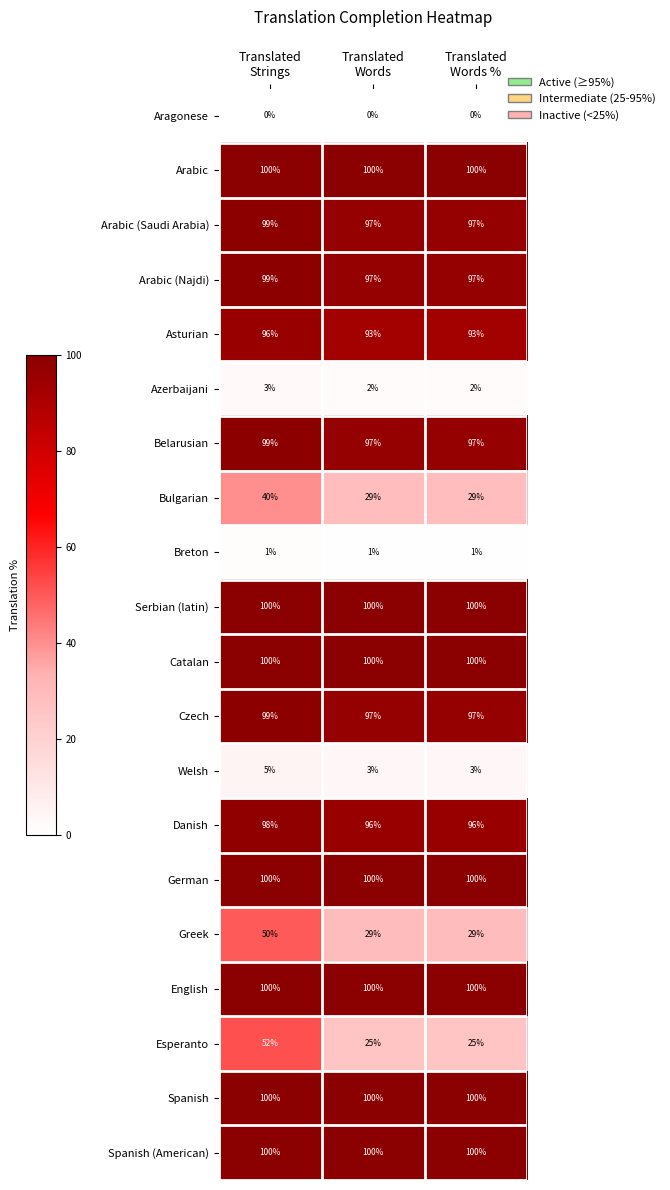

At which category is the sum across all series the highest?

Translated
Strings